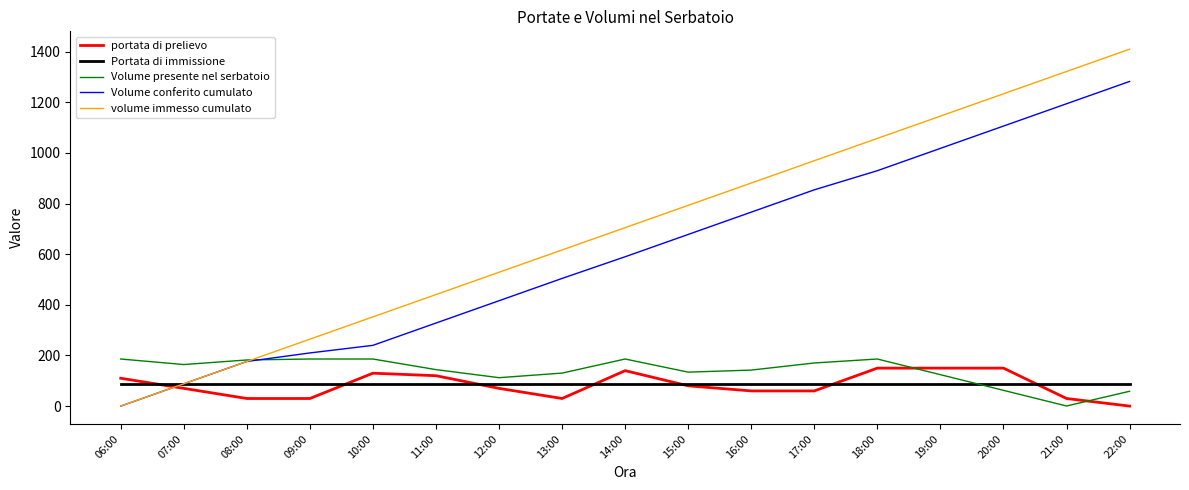

What is the lowest value of the Portata di immissione series?

88.1